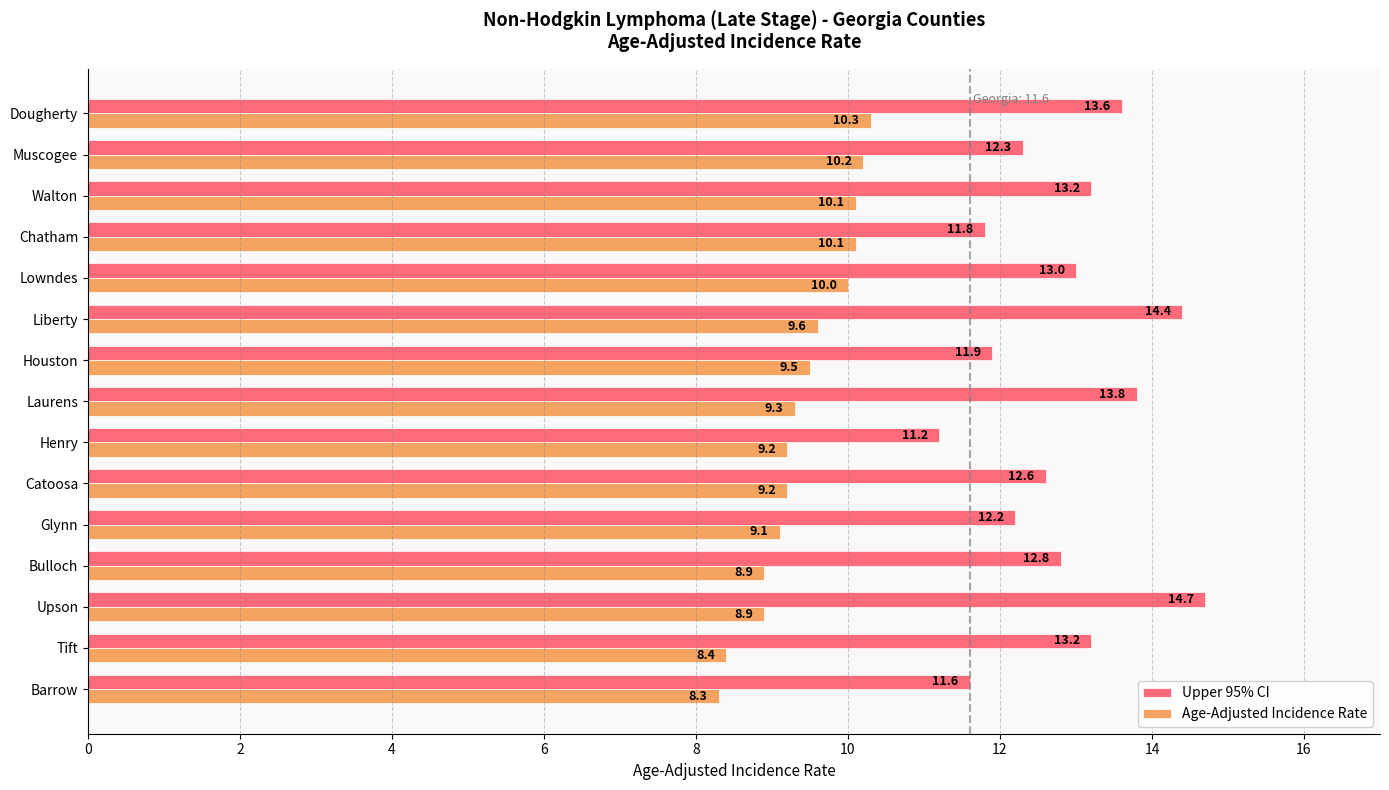

At how many categories does at least one series exceed 11?

15